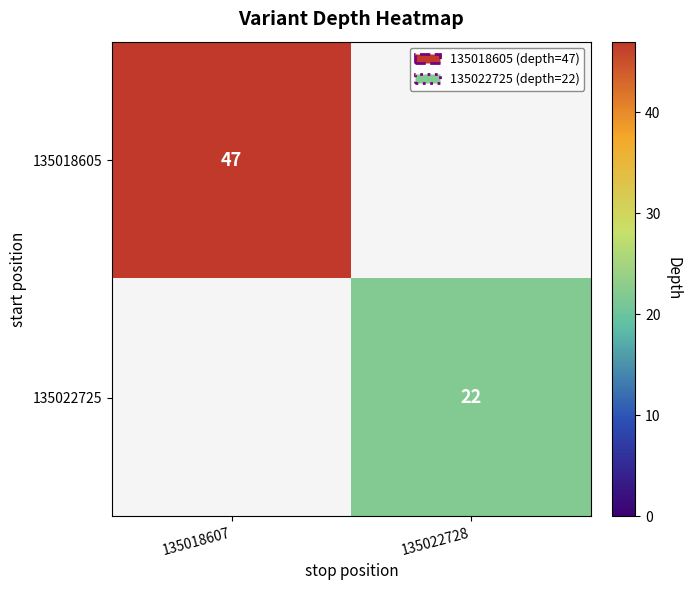

The value of 135018605 at 135018607 is 47. True or false?

True